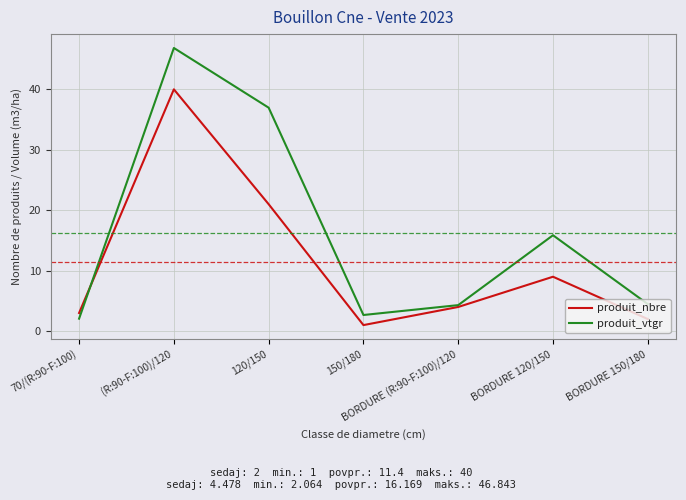

What is the difference between the produit_nbre values at (R:90-F:100)/120 and BORDURE 120/150?

31.0